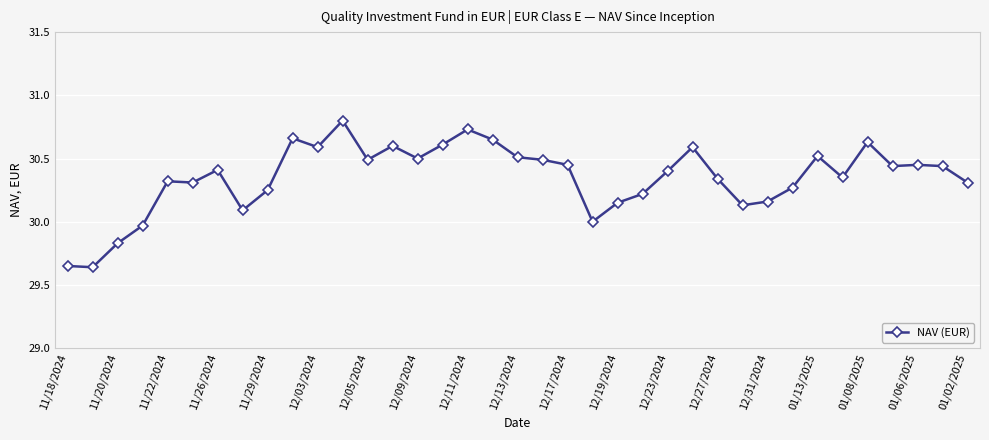

What is the difference between the maximum and minimum values?

1.2